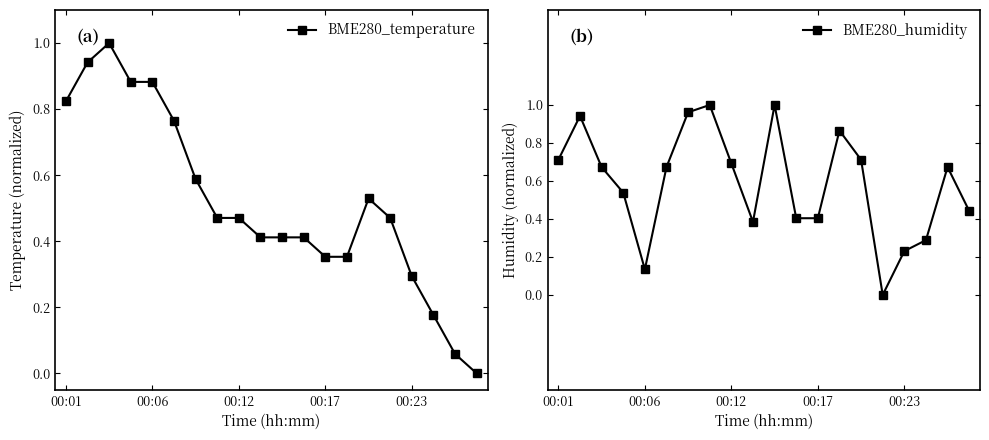

True or false: BME280_temperature and BME280_humidity intersect in this chart.

True